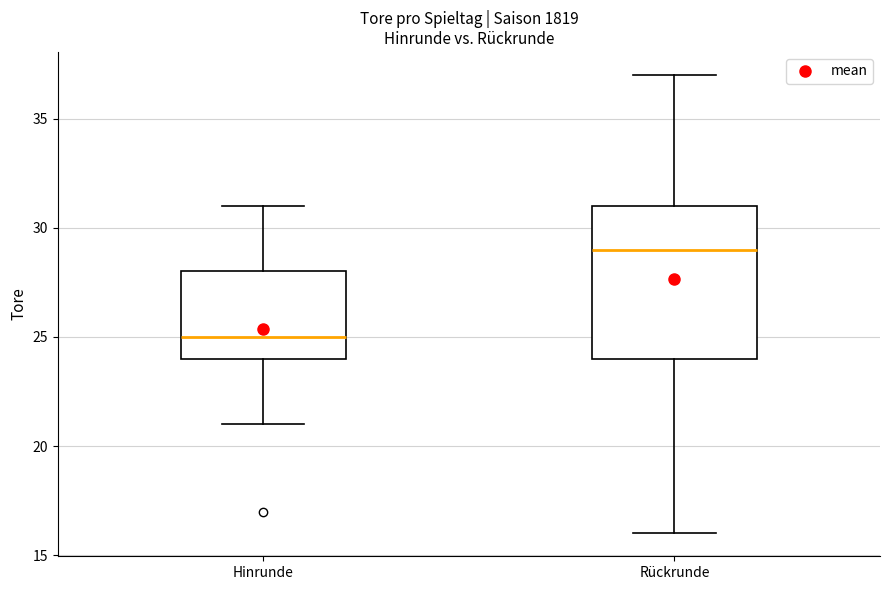

Comparing the boxes themselves (not the whiskers), which one is the tallest?

Rückrunde